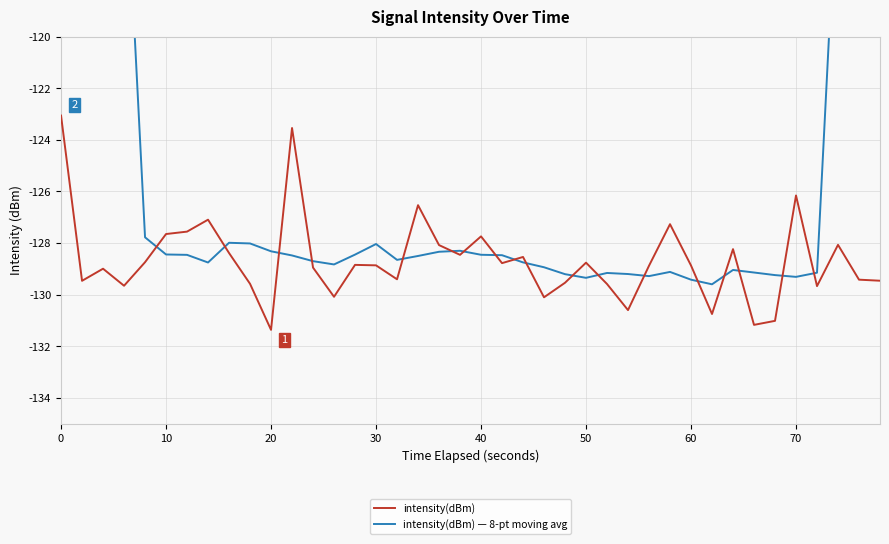

How many values in the intensity(dBm) series are below -128?

31